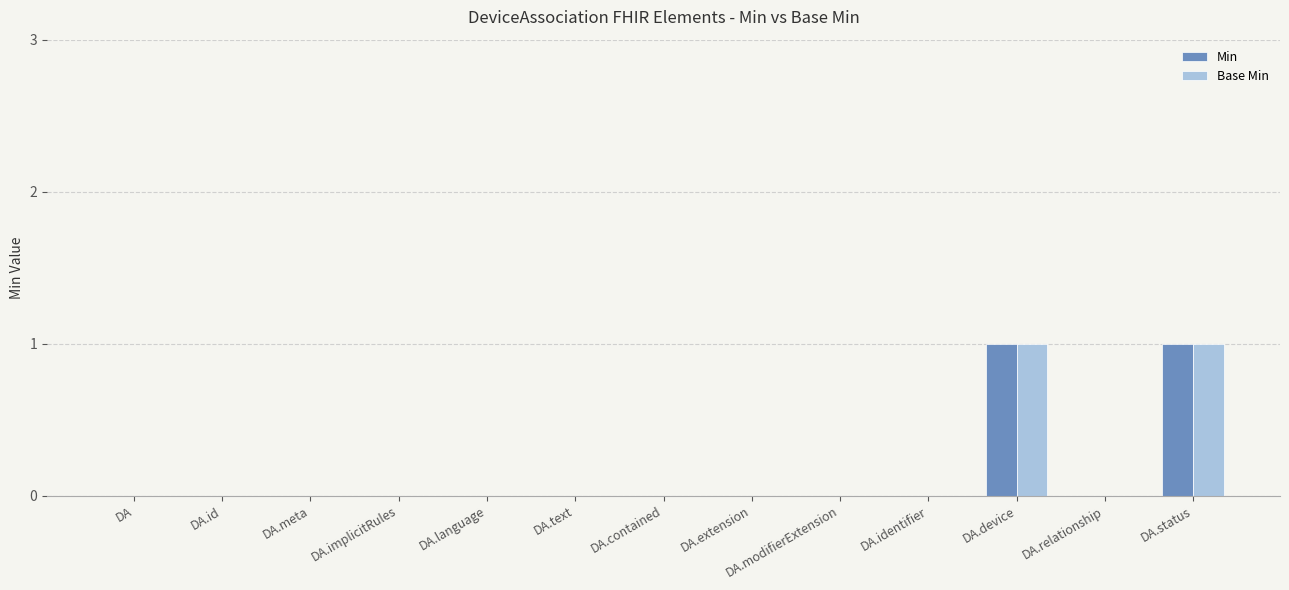

The Base Min series shows 0 at DA.language. True or false?

True